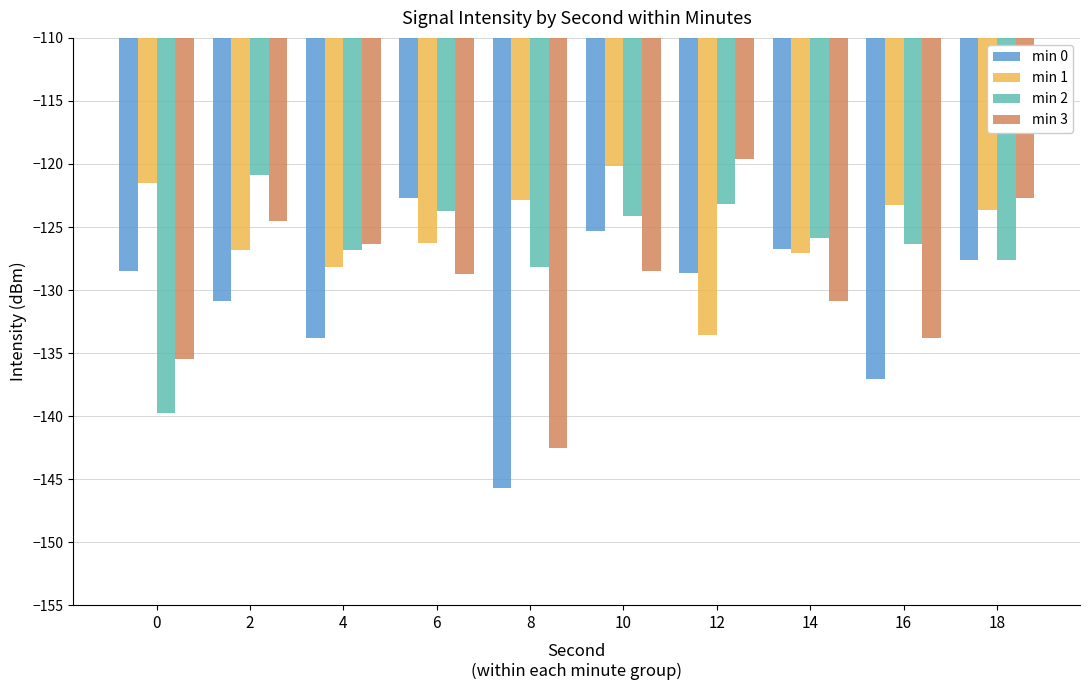

Where does the min 3 series first go above -128?

2